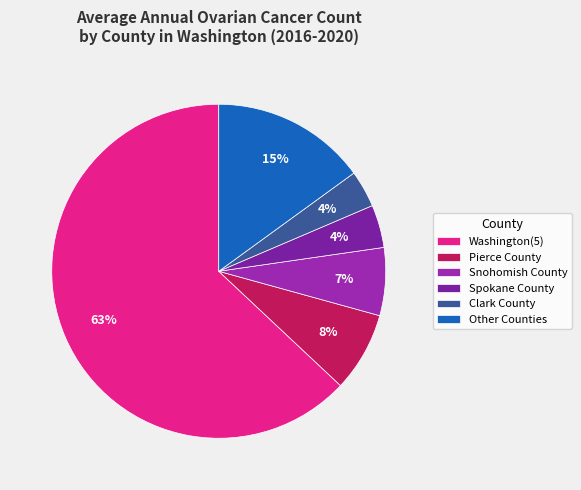

To the nearest percent, what percentage of the pie is Spokane County?

4%